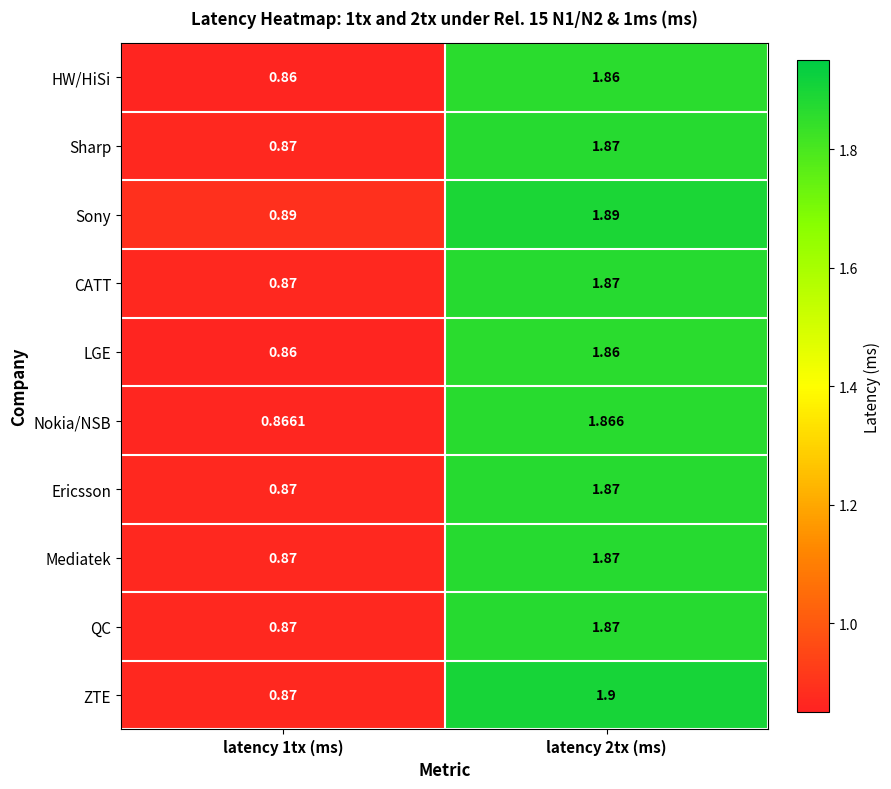

Is the value of QC at latency 1tx (ms) greater than the value of HW/HiSi at latency 1tx (ms)?

Yes